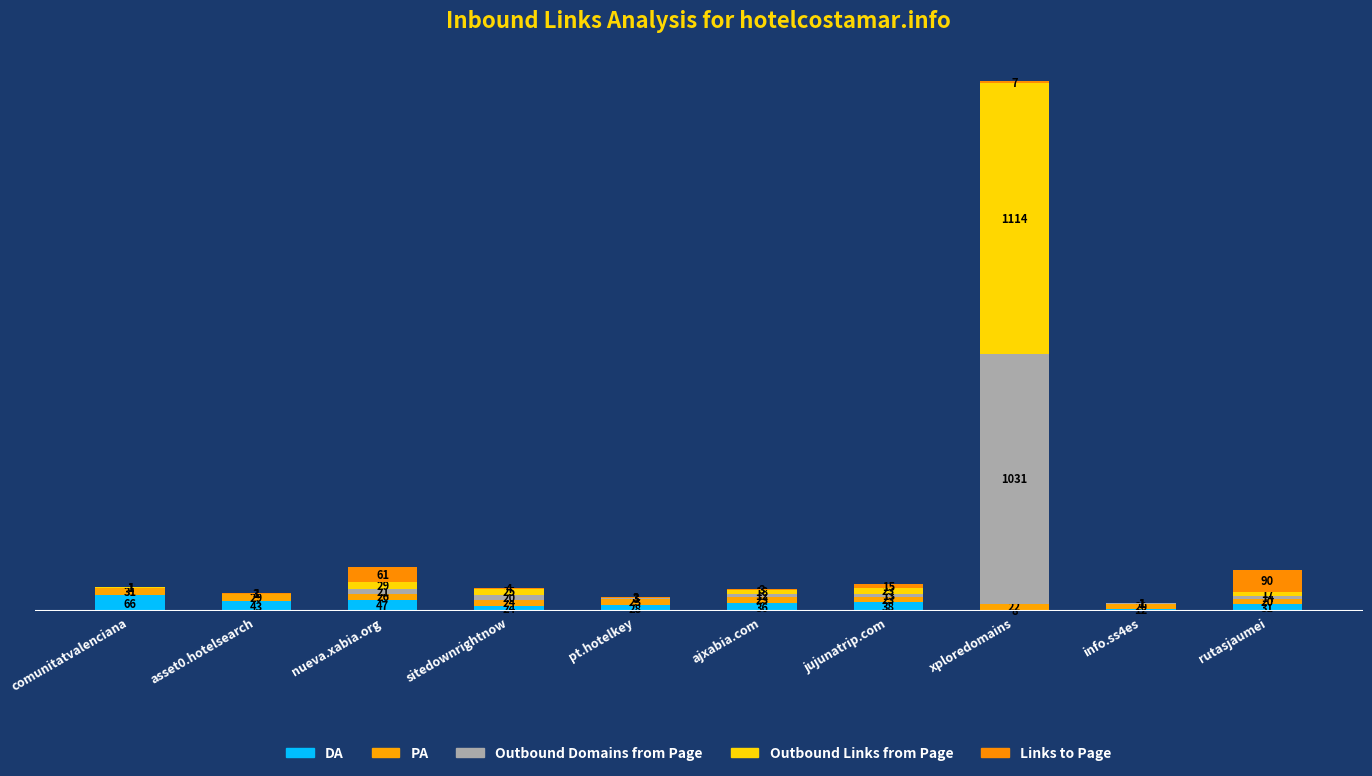

Are the bars horizontal?

No